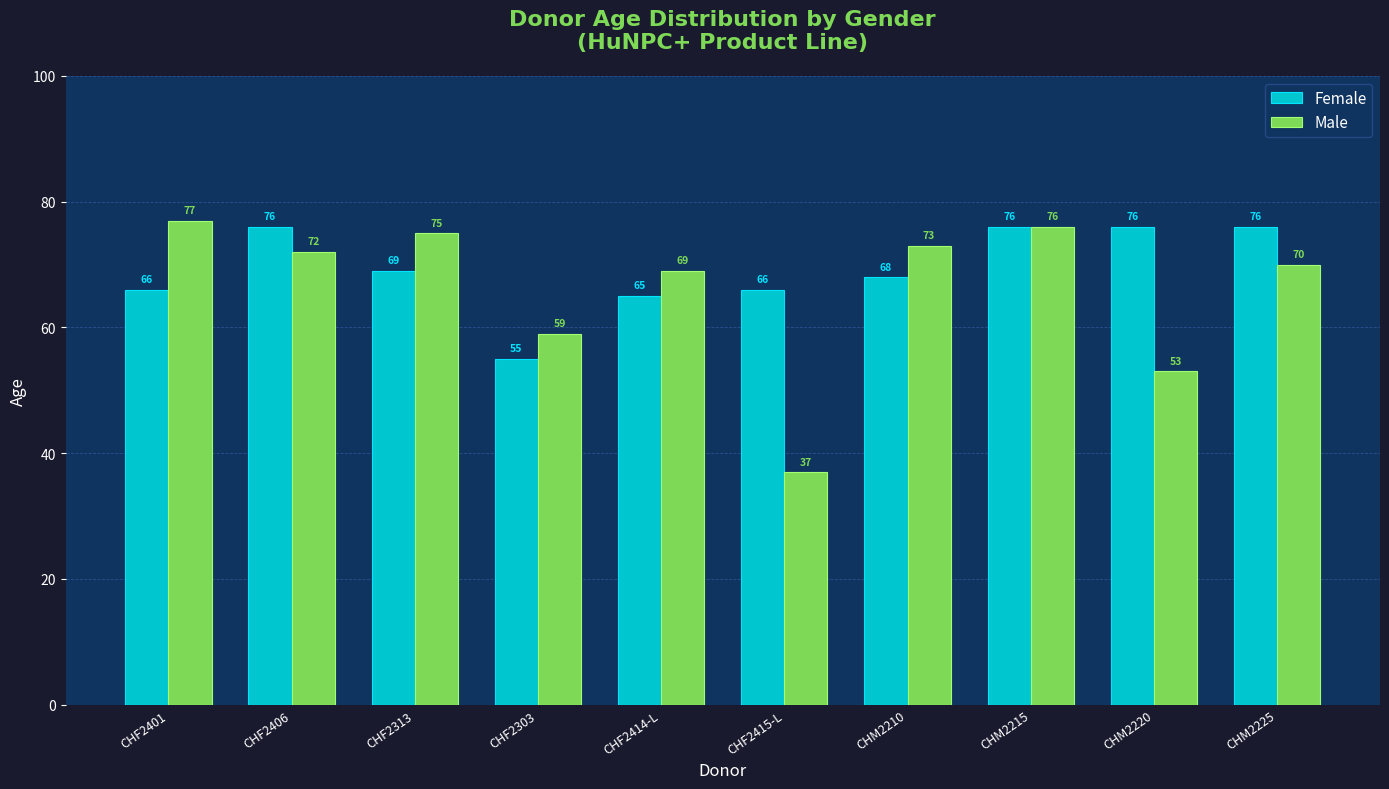

What is the sum of all Male values?

661